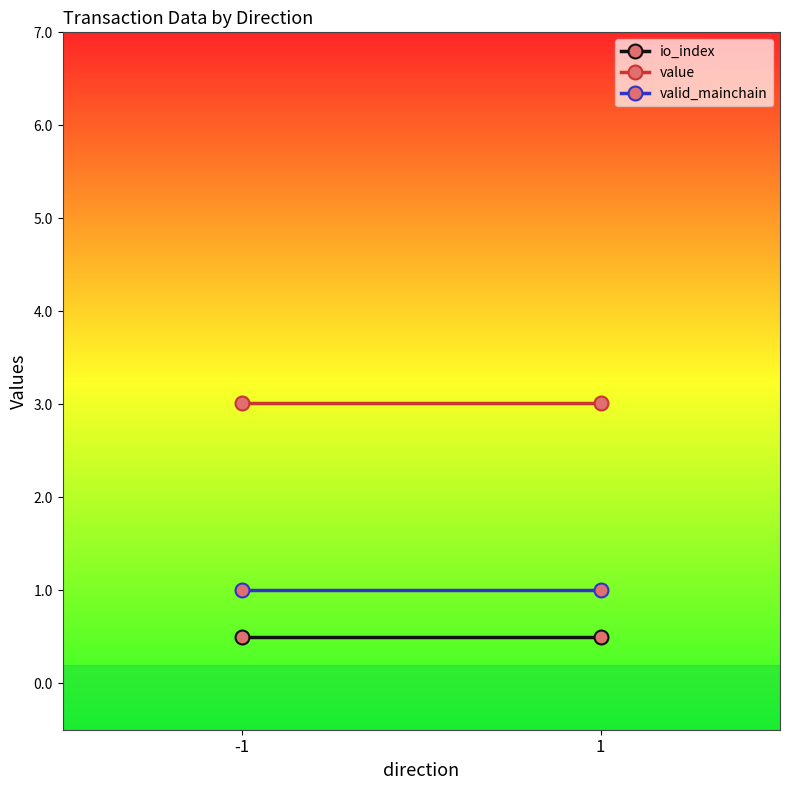

Which category has the lowest value across all series?

-1